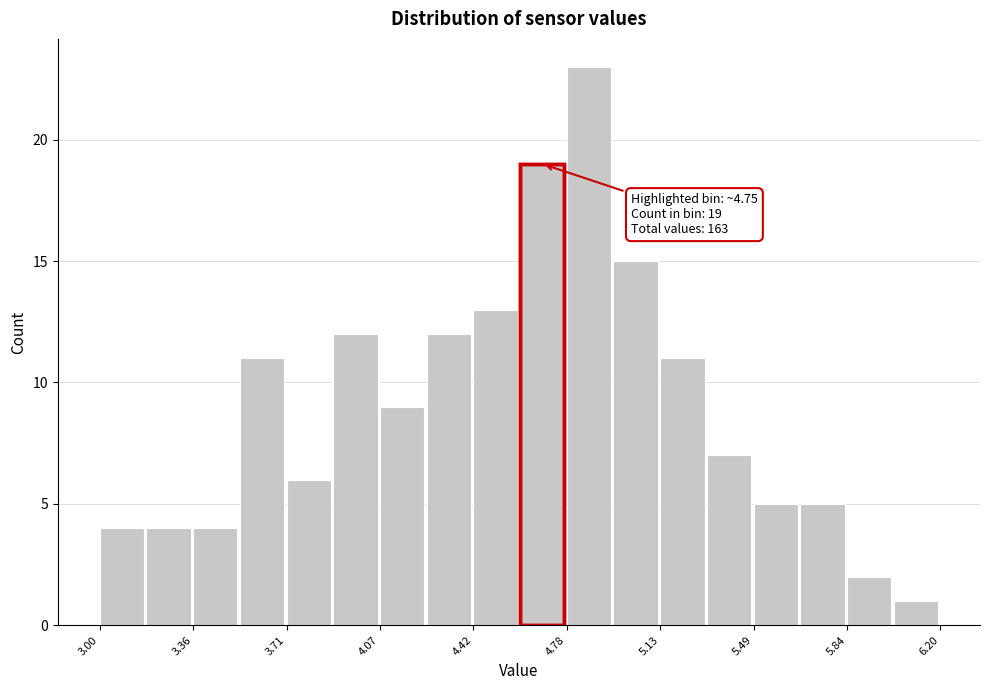

Read against the x-axis, roughly where is the centre of the tallest bar?

4.85